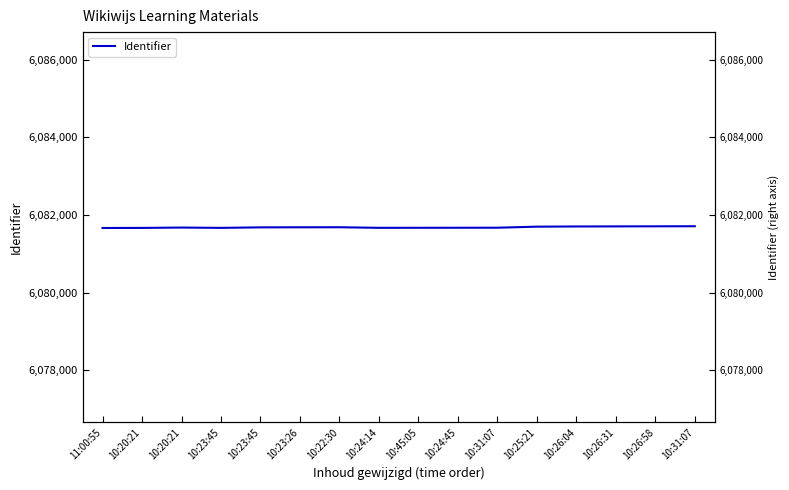

Count the number of data series in this chart.

1